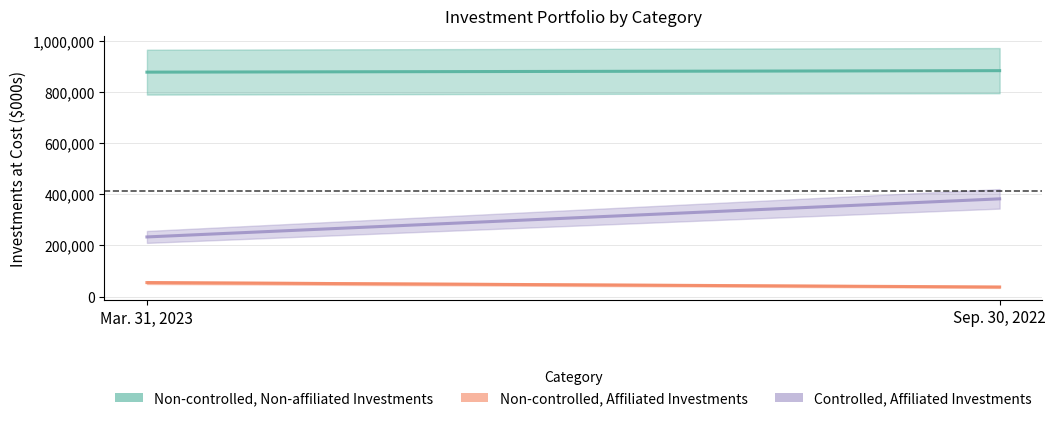

At how many categories does at least one series exceed 609036?

2